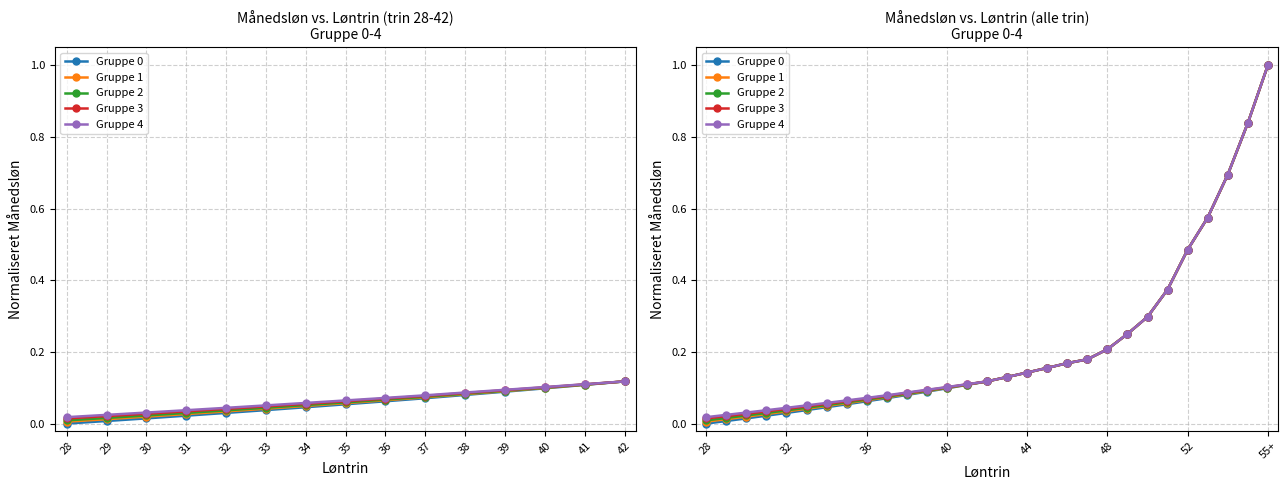

How many lines are shown in the chart?

5